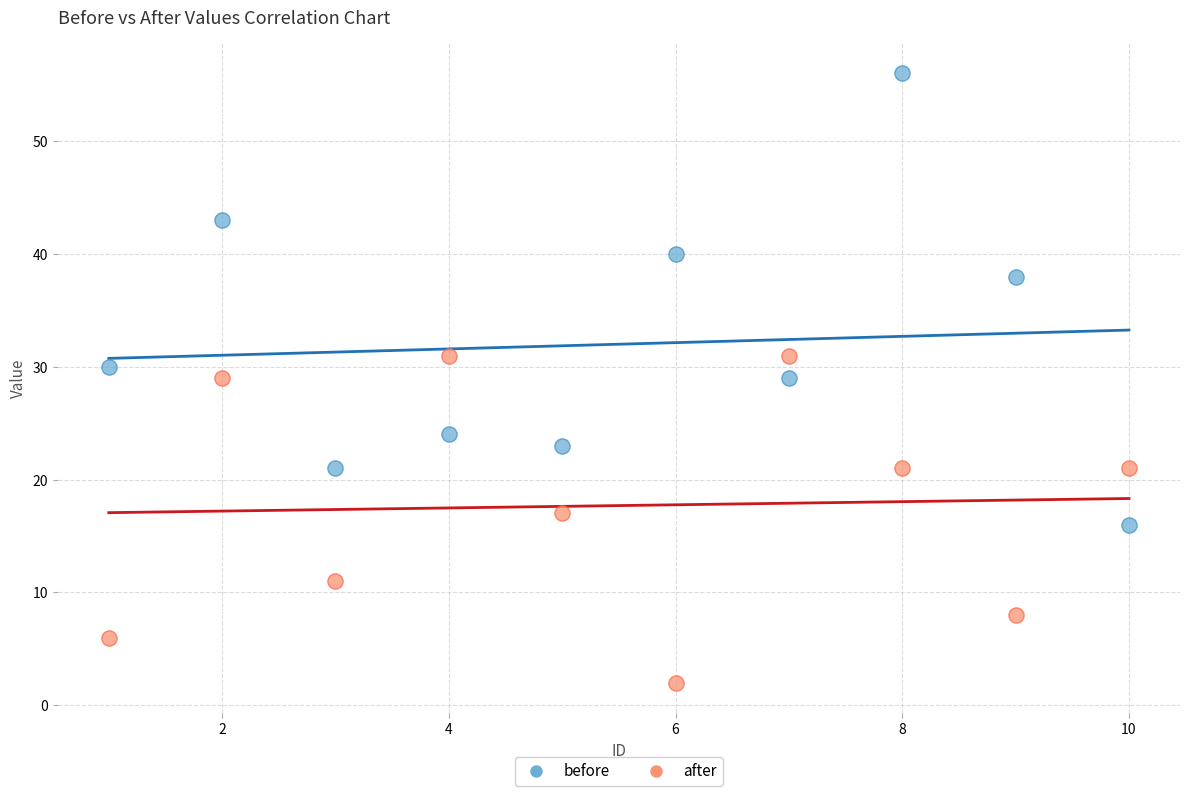

In the before series, what Y value is closest to 36?

38